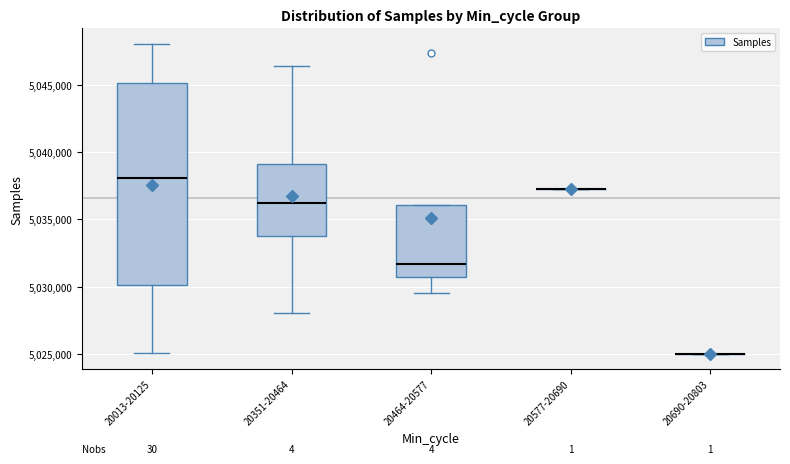

Comparing the boxes themselves (not the whiskers), which one is the tallest?

20013-20125